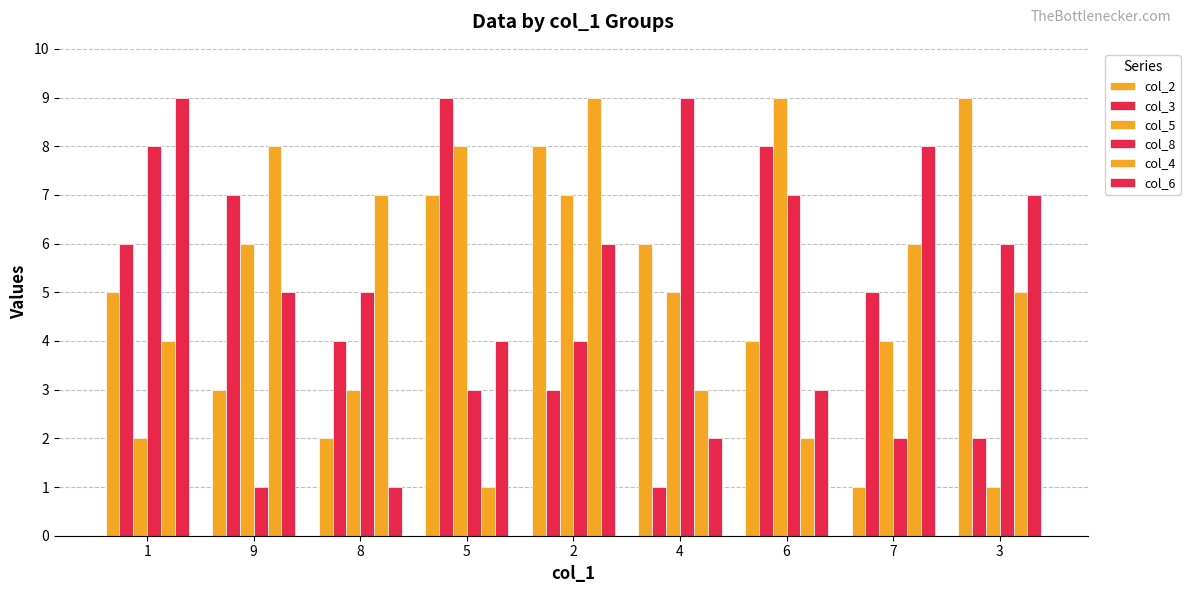

Count the col_5 values in the range 3 to 7.

5